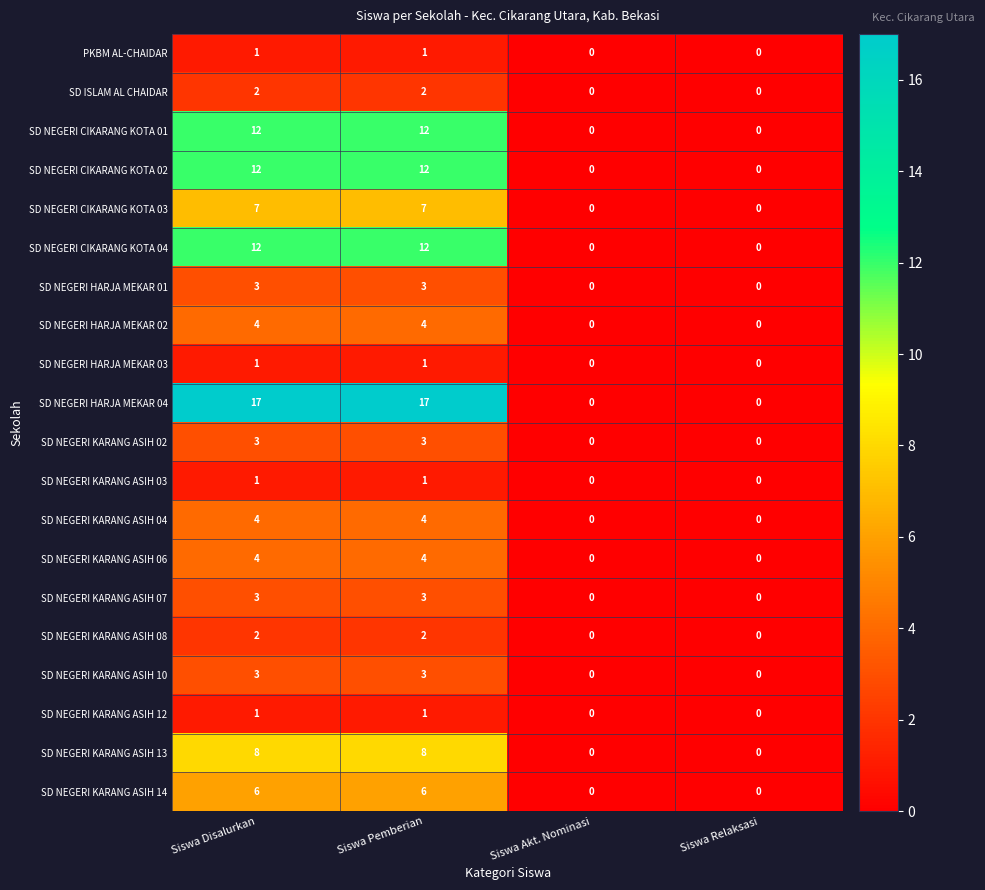

How many SD NEGERI HARJA MEKAR 02 values are between 0 and 4?

4